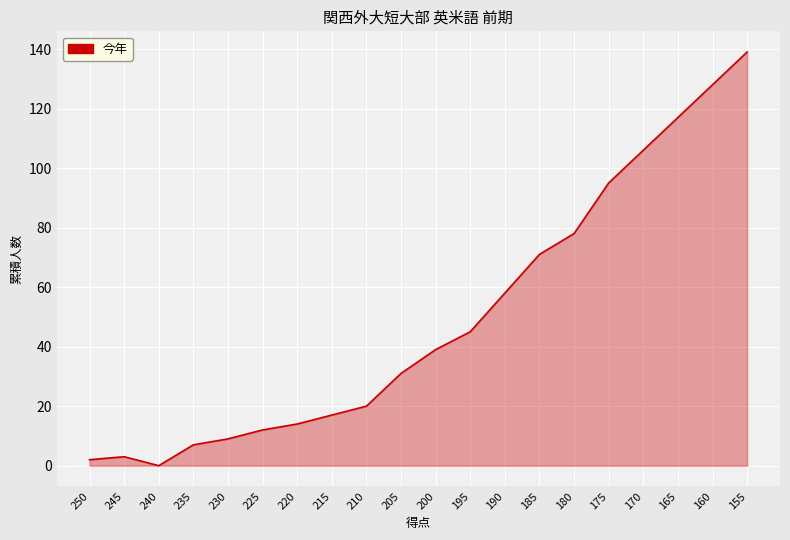

What is the change in value from 245 to 235?

+4